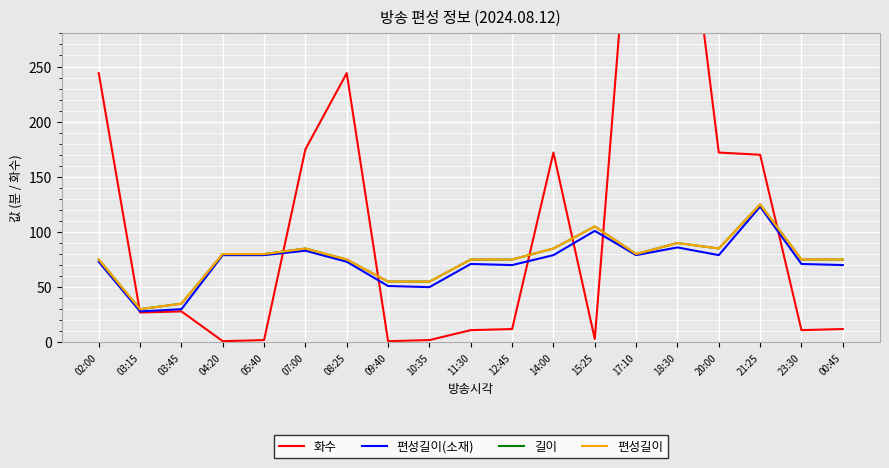

What is the label of the 19th point from the left?

00:45